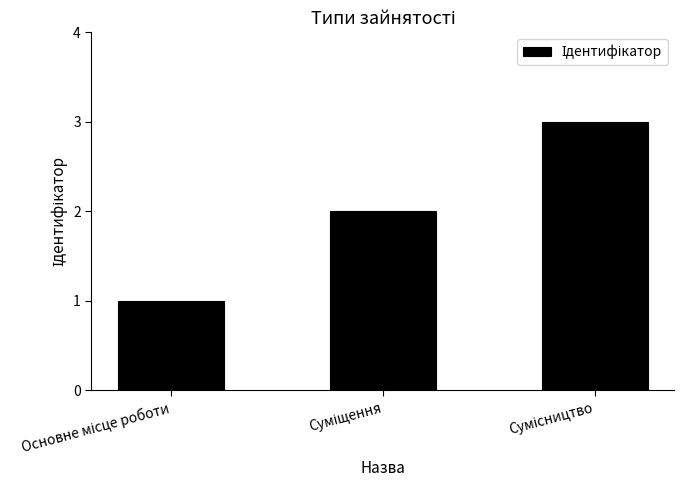

What is the greatest value displayed?

3